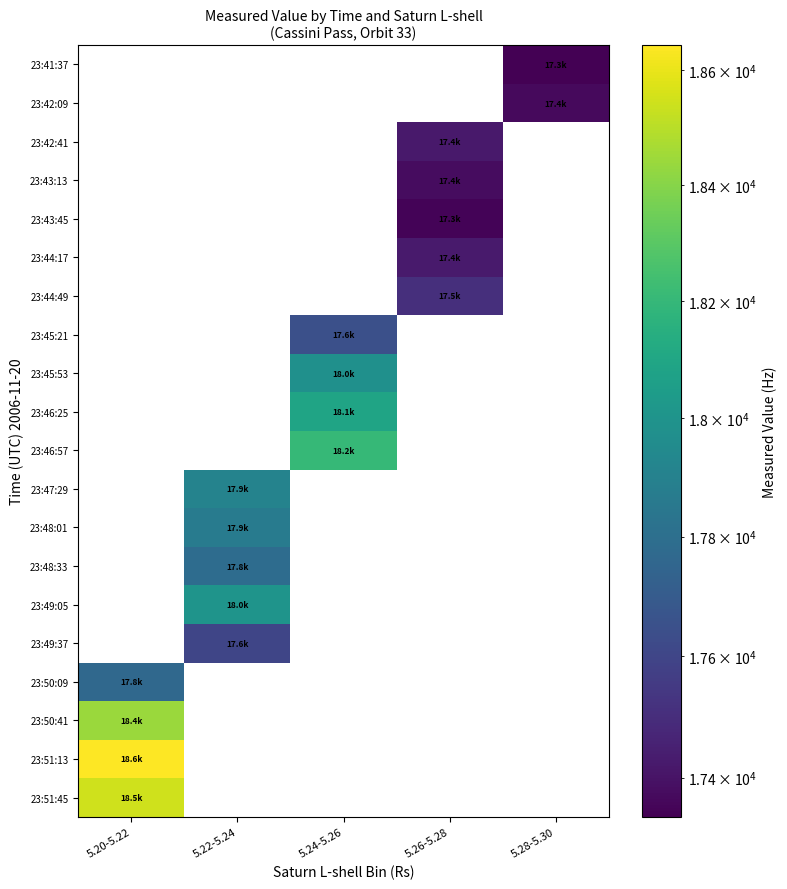

How many series are shown in this chart?

20